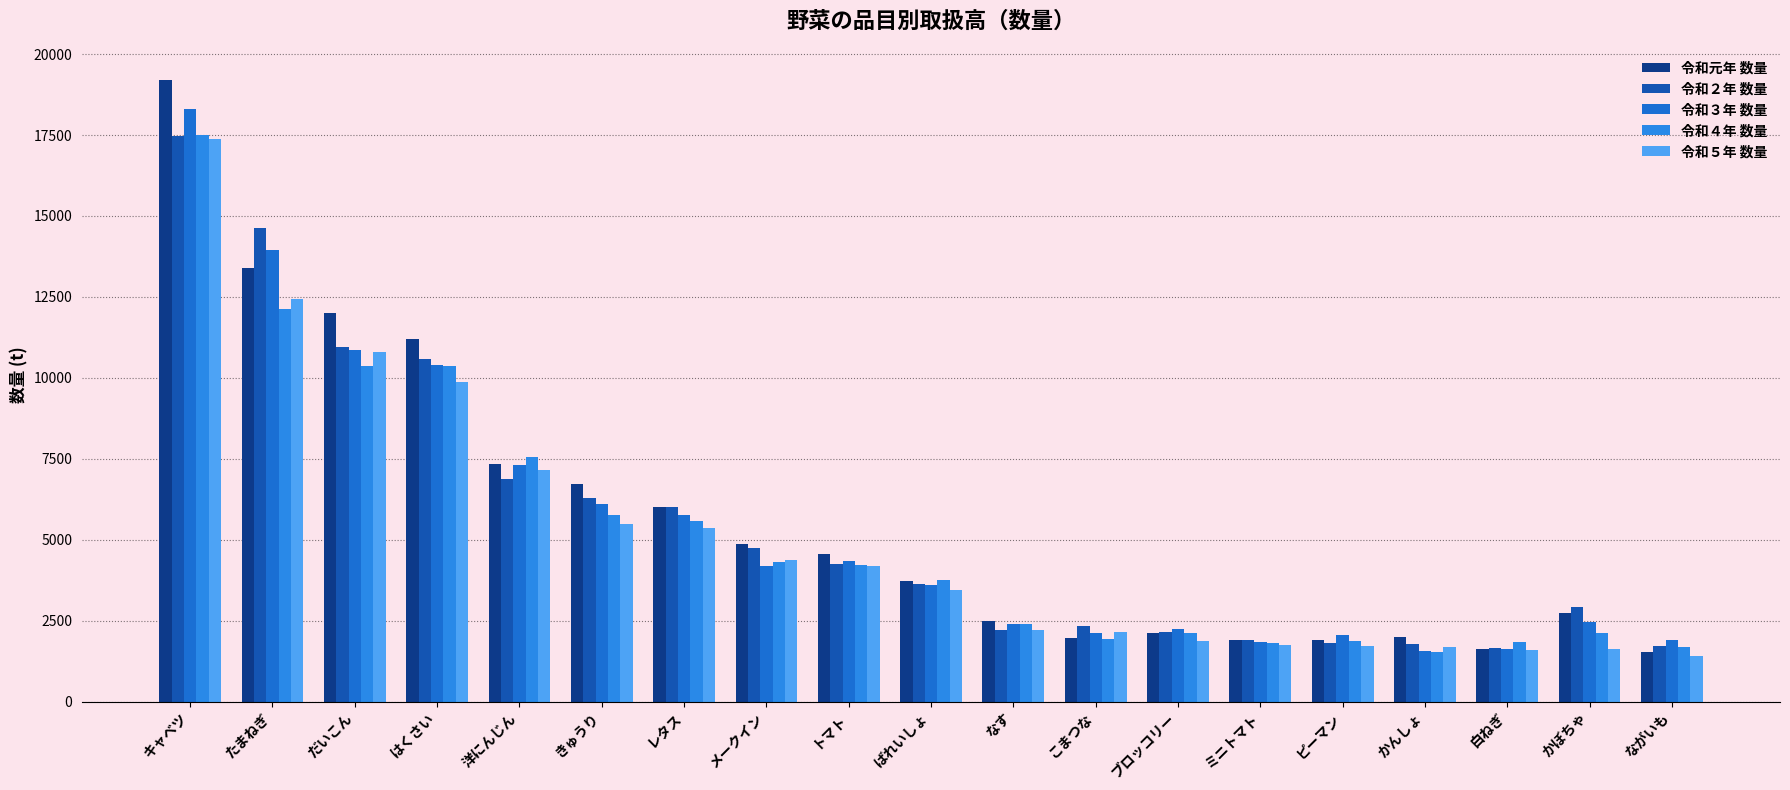

How many values in the 令和２年 数量 series are below 3619?

9